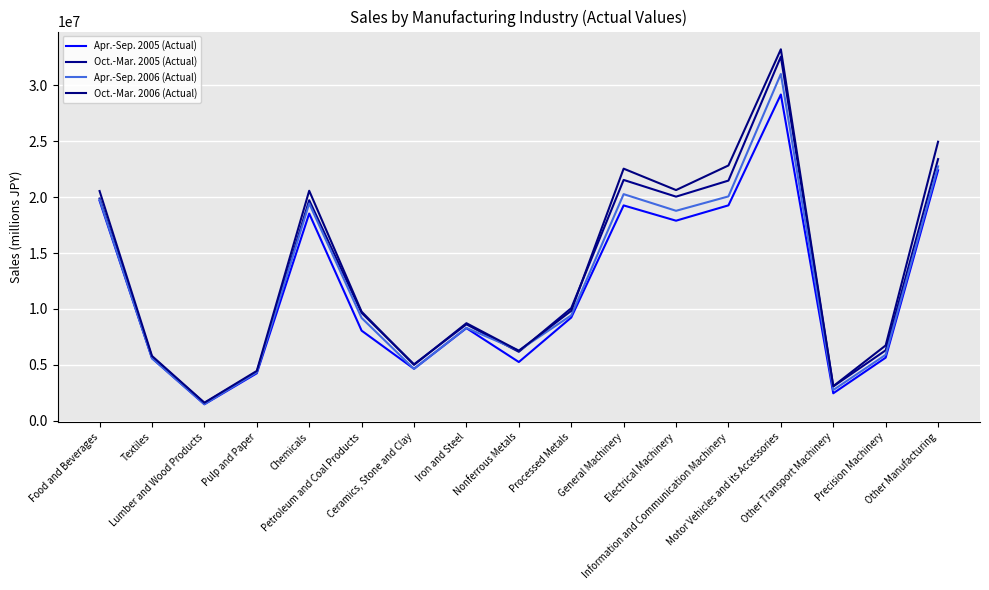

List the labels in order of Apr.-Sep. 2005 (Actual) value, largest first.

Motor Vehicles and its Accessories, Other Manufacturing, Food and Beverages, Information and Communication Machinery, General Machinery, Chemicals, Electrical Machinery, Processed Metals, Iron and Steel, Petroleum and Coal Products, Precision Machinery, Textiles, Nonferrous Metals, Ceramics, Stone and Clay, Pulp and Paper, Other Transport Machinery, Lumber and Wood Products